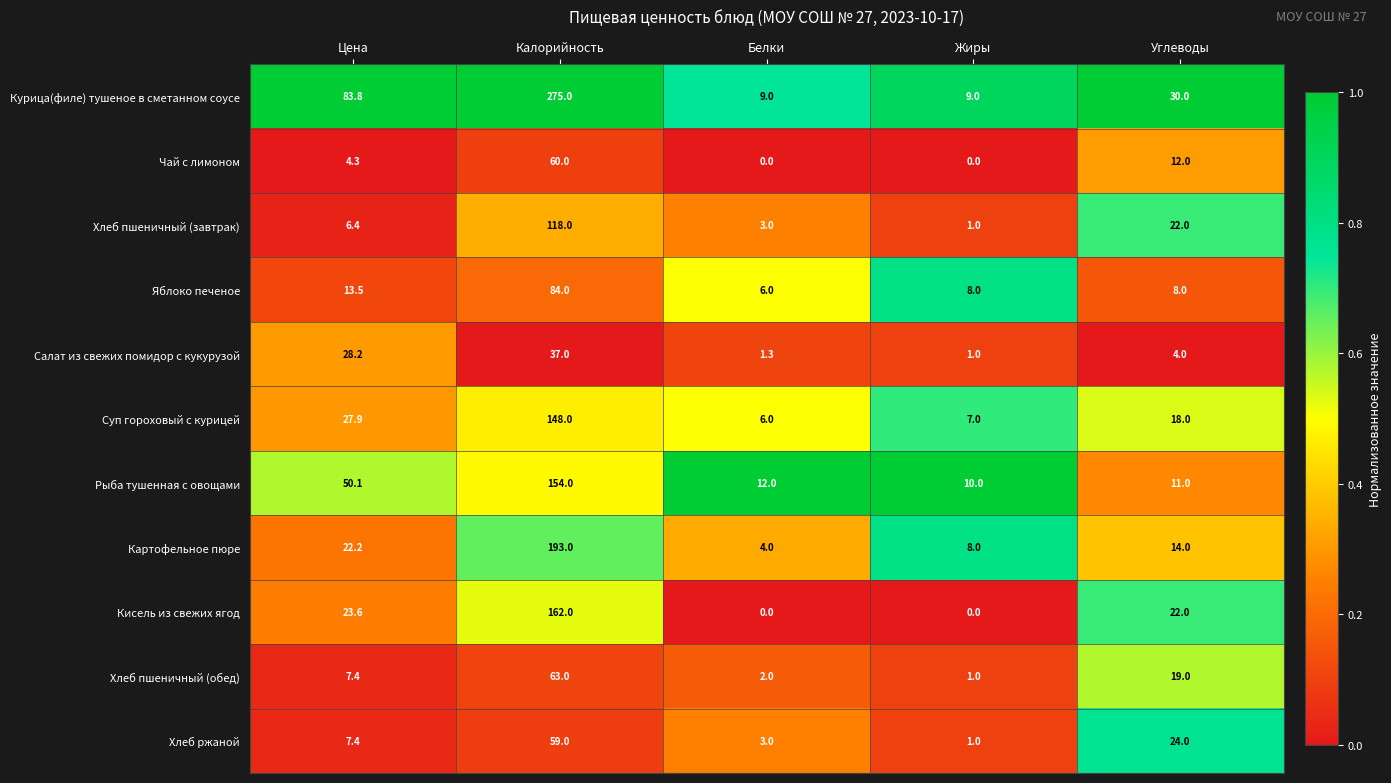

True or false: Хлеб ржаной has a value of 5.4 at Белки.

False